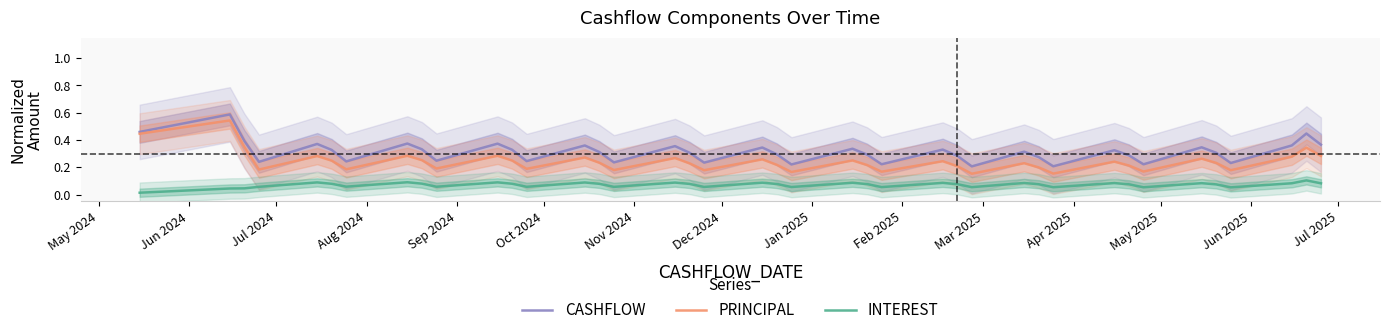

True or false: PRINCIPAL and INTEREST intersect in this chart.

False